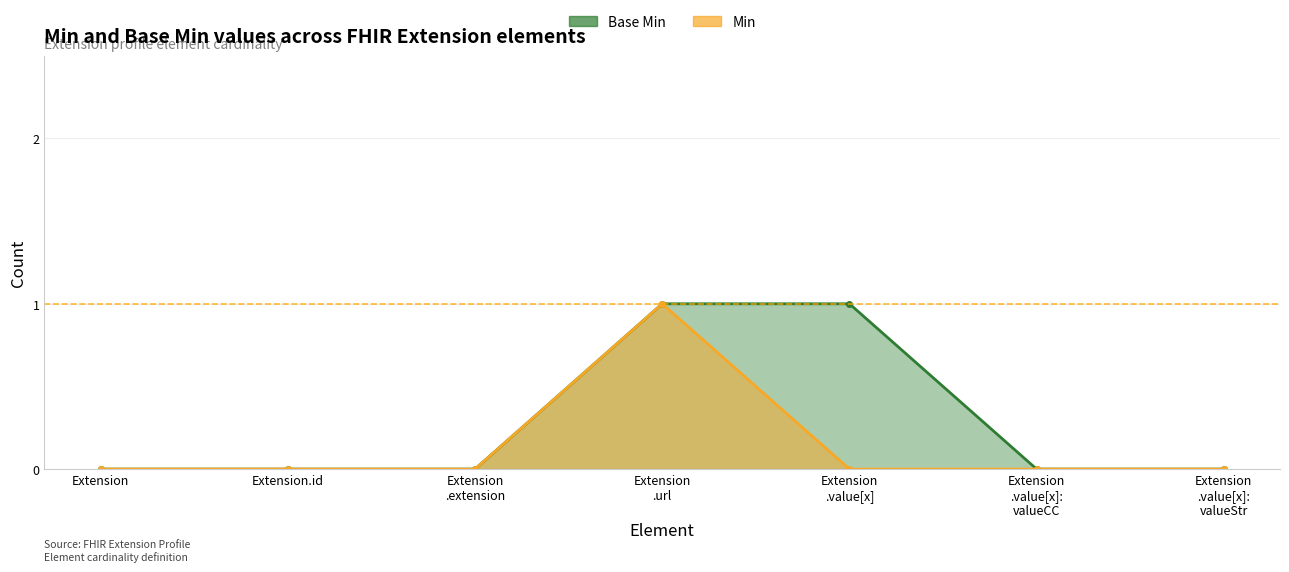

Where is Base Min nearest to the value 0?

Extension